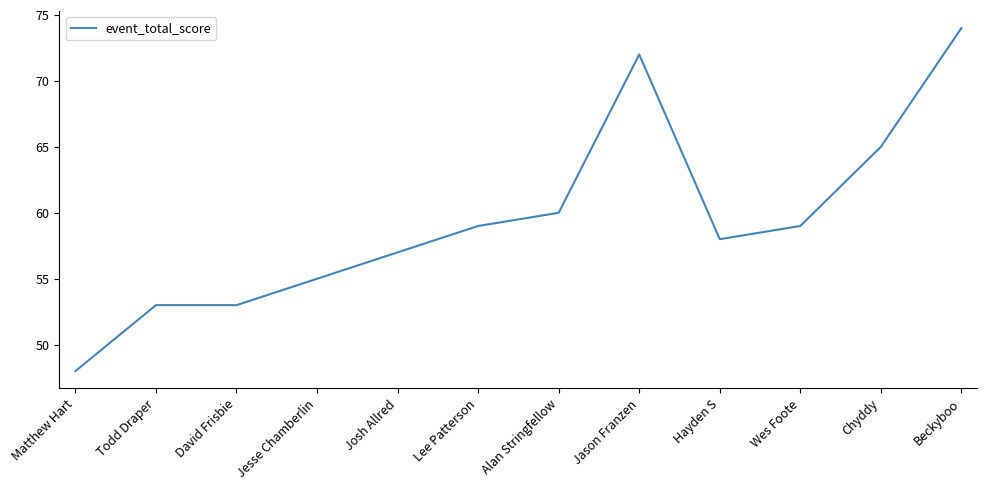

What position from the left is Chyddy?

11